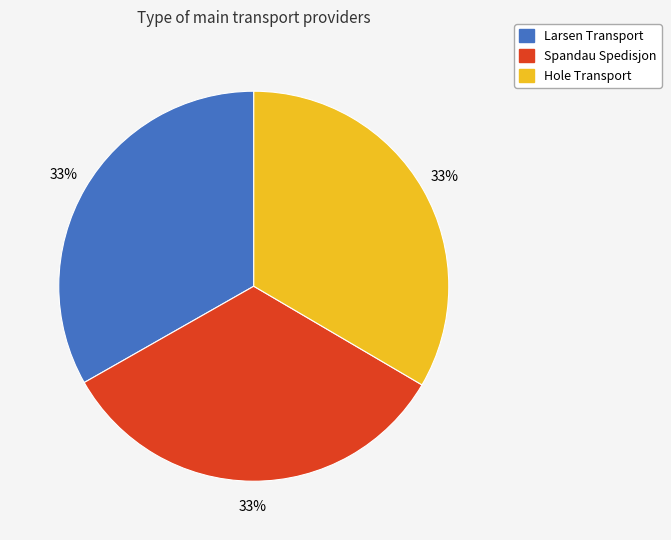

To the nearest percent, what is the average slice percentage?

33%